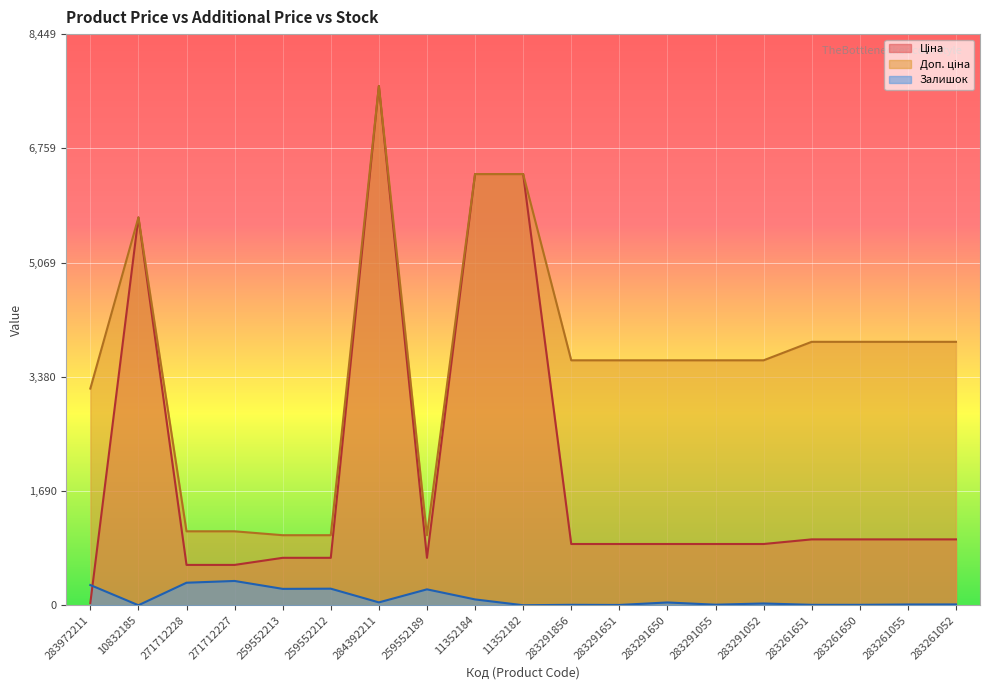

How many lines are shown in the chart?

3